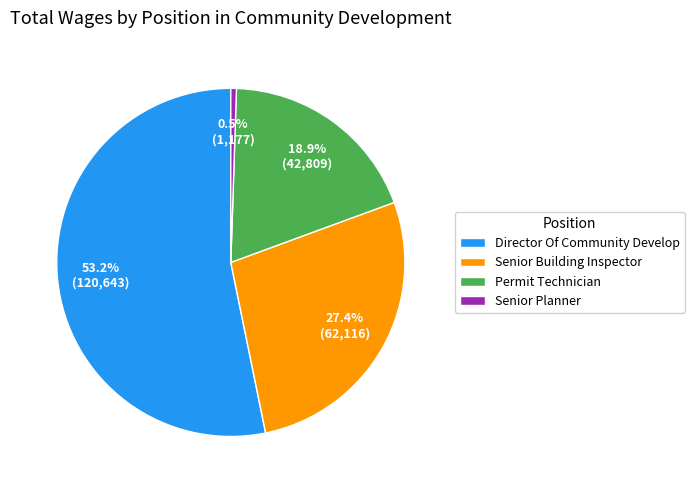

Does Senior Building Inspector account for over 50% of the chart?

No